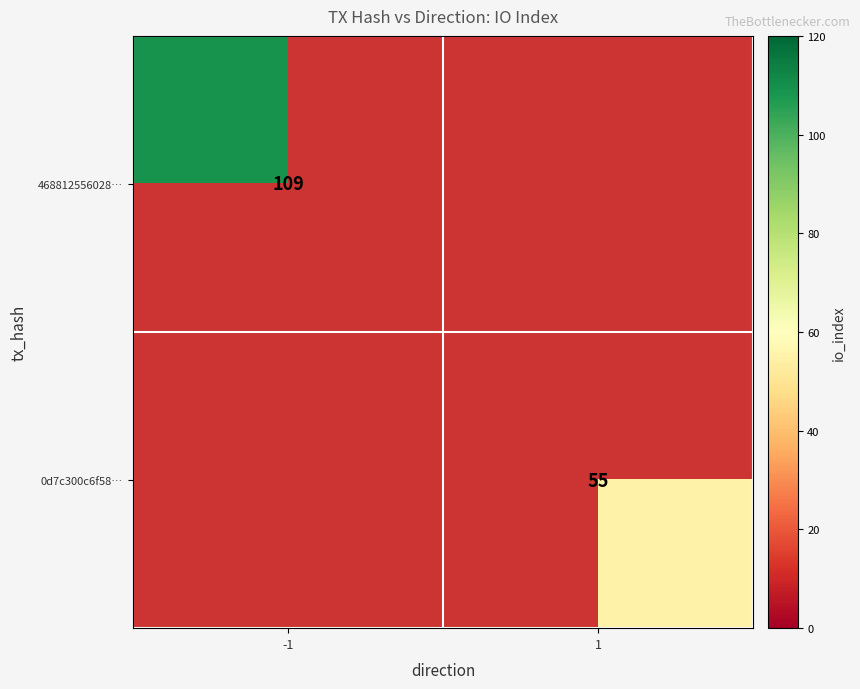

Is it true that 468812556028… equals 27 at -1?

False